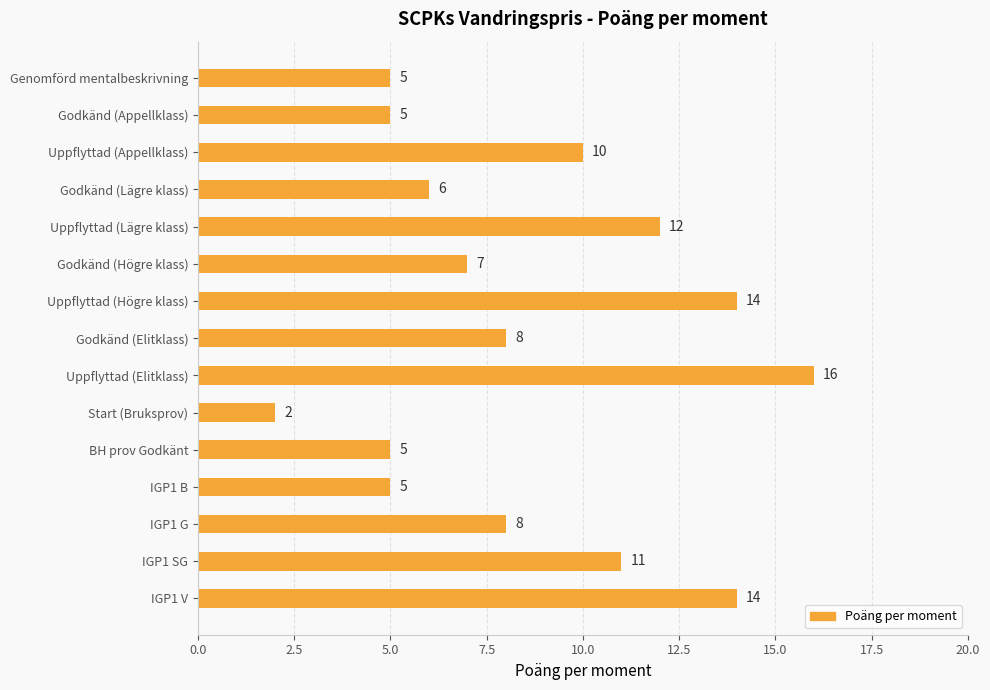

What is the average value?

9